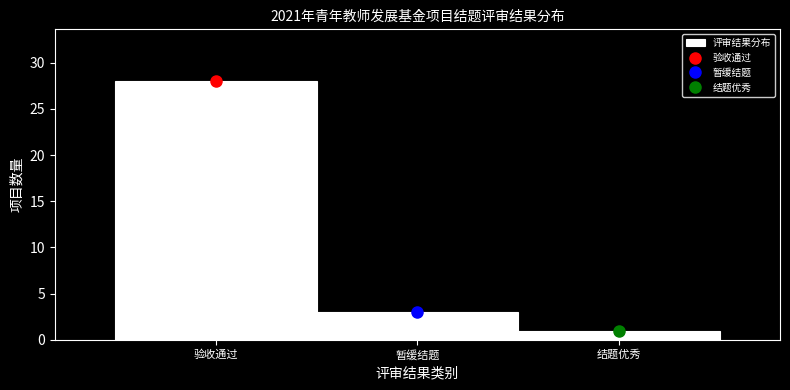

Reading left to right, extract all data points from this chart.

验收通过=28	暂缓结题=3	结题优秀=1